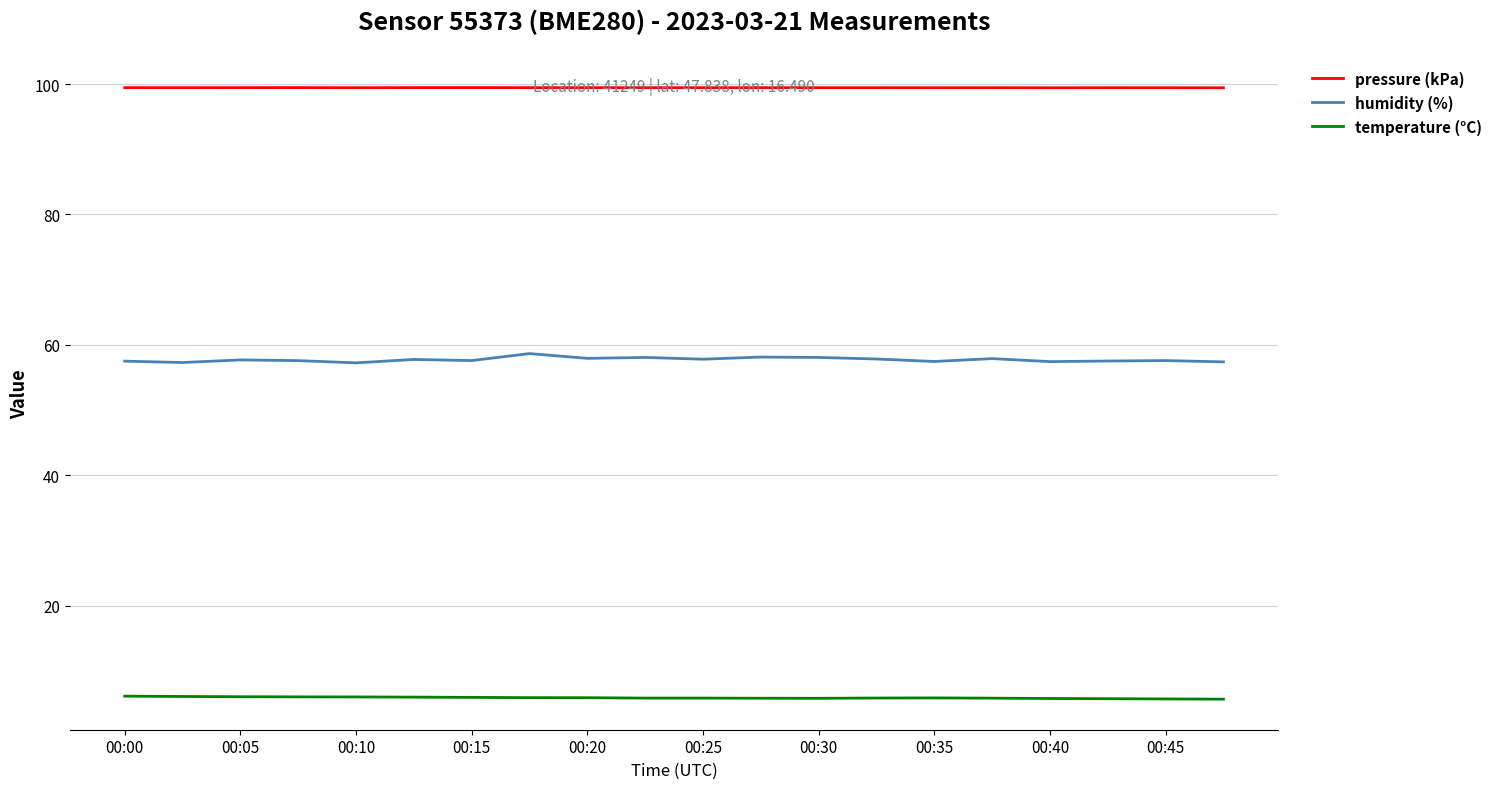

What are all the series names shown in the legend?

pressure (kPa), humidity (%), temperature (°C)